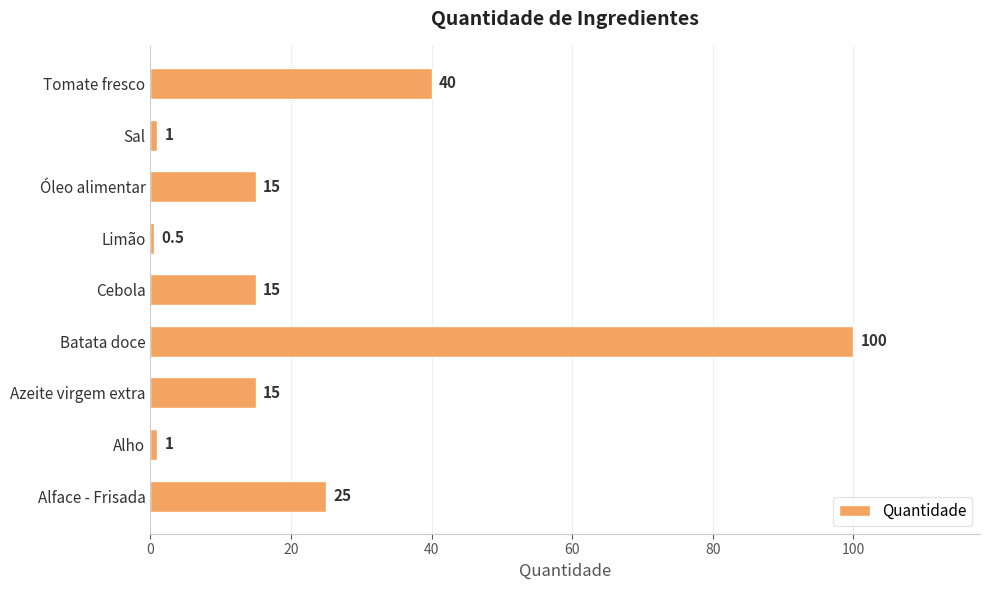

Reading bottom to top, what are all the values shown in this chart?

Alface - Frisada=25.0	Alho=1.0	Azeite virgem extra=15.0	Batata doce=100.0	Cebola=15.0	Limão=0.5	Óleo alimentar=15.0	Sal=1.0	Tomate fresco=40.0